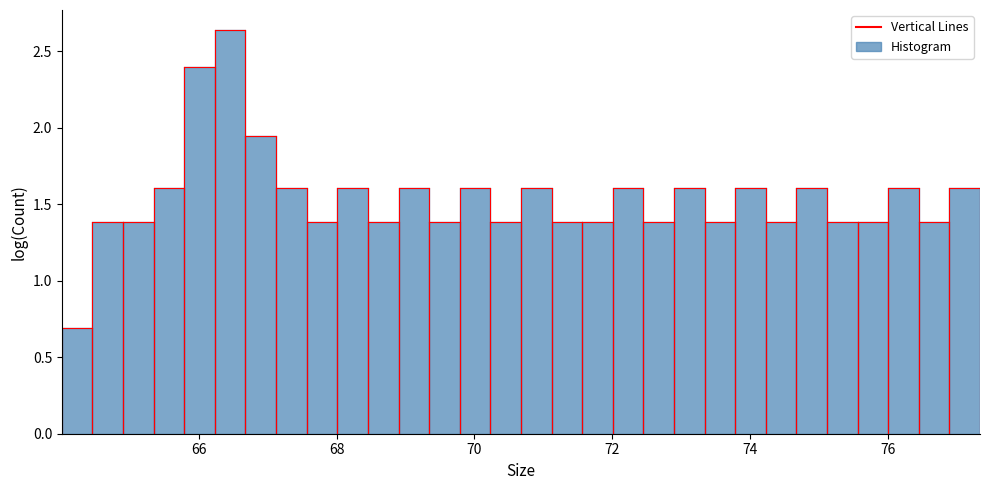

Read against the x-axis, roughly where is the centre of the tallest bar?

66.4